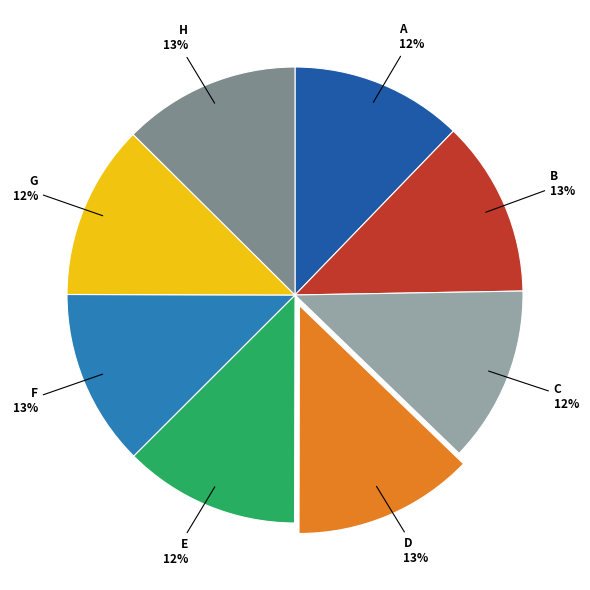

Is B the majority of the pie?

No